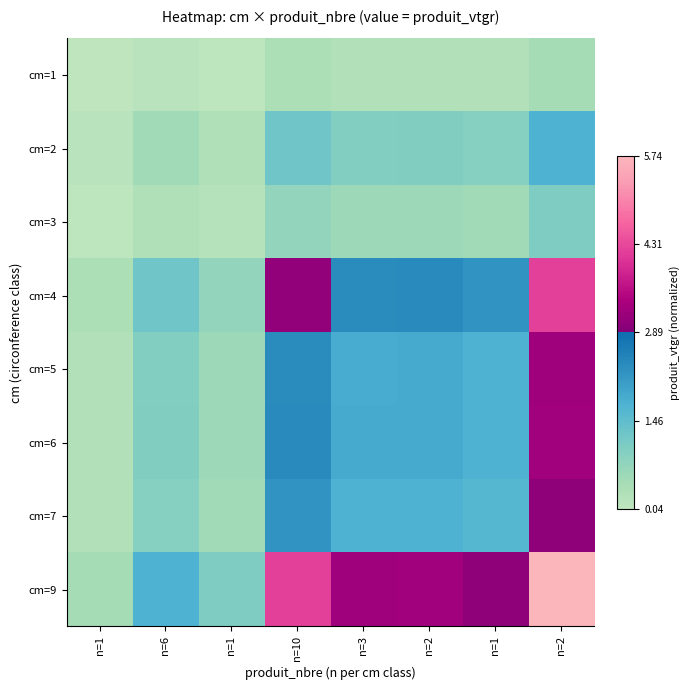

At how many categories does at least one series exceed 0?

8